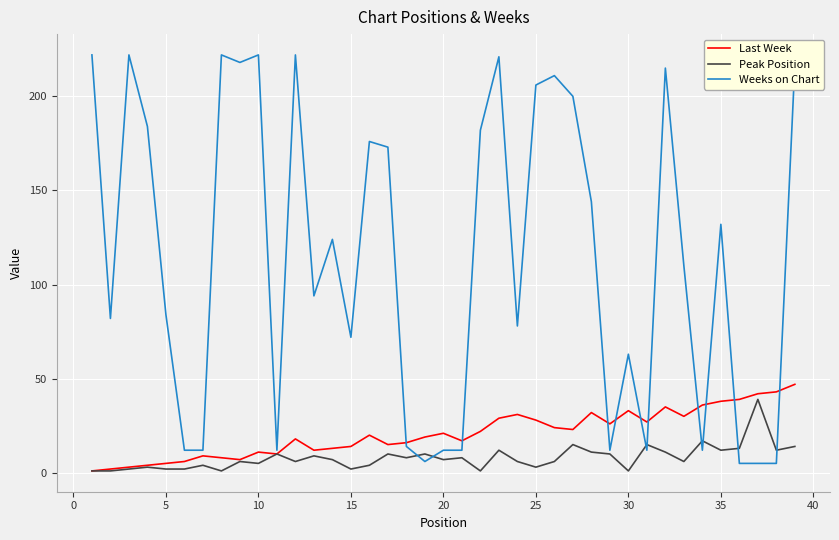

Which series has the largest total across all categories?

Weeks on Chart